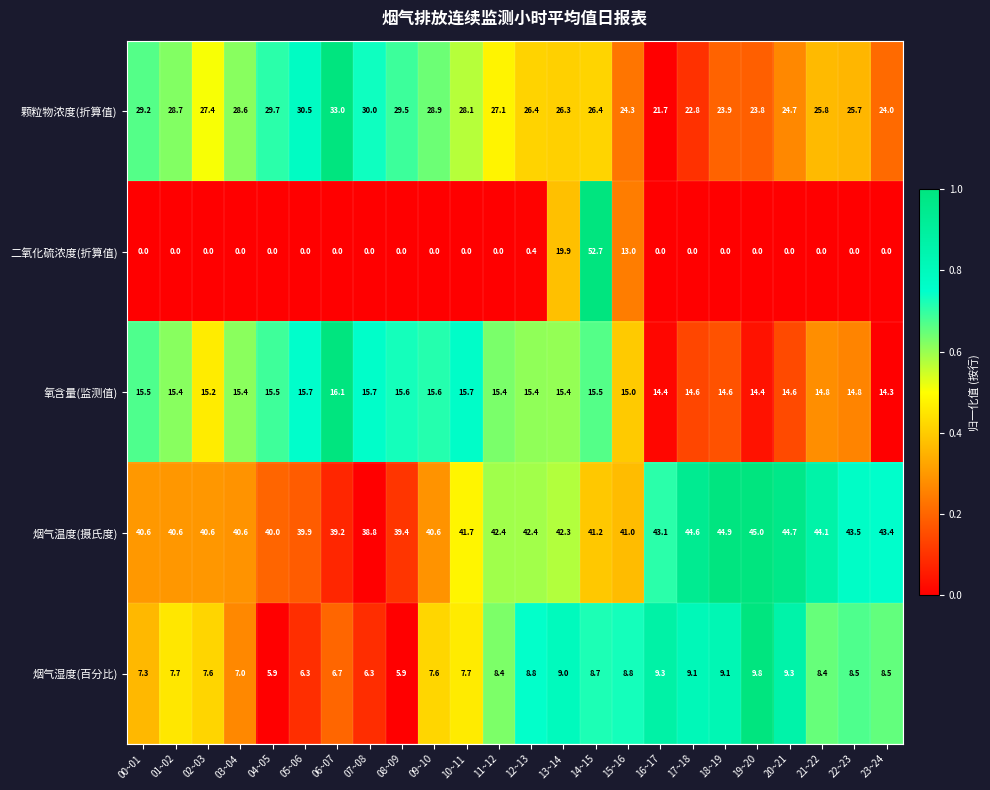

Which series has the widest spread of values?

二氧化硫浓度(折算值)